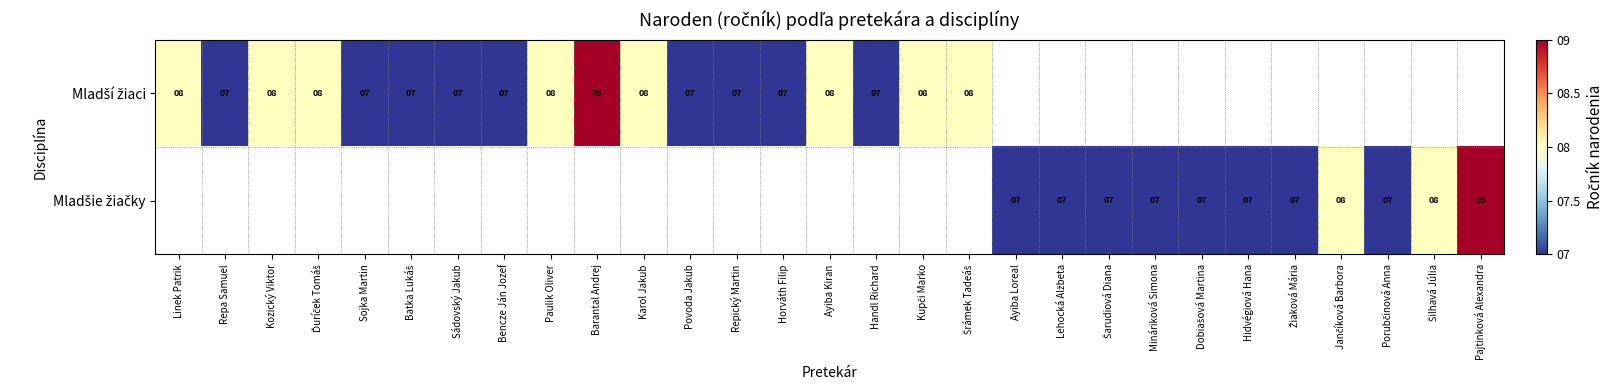

Which series has the largest range (max minus min)?

Mladší žiaci